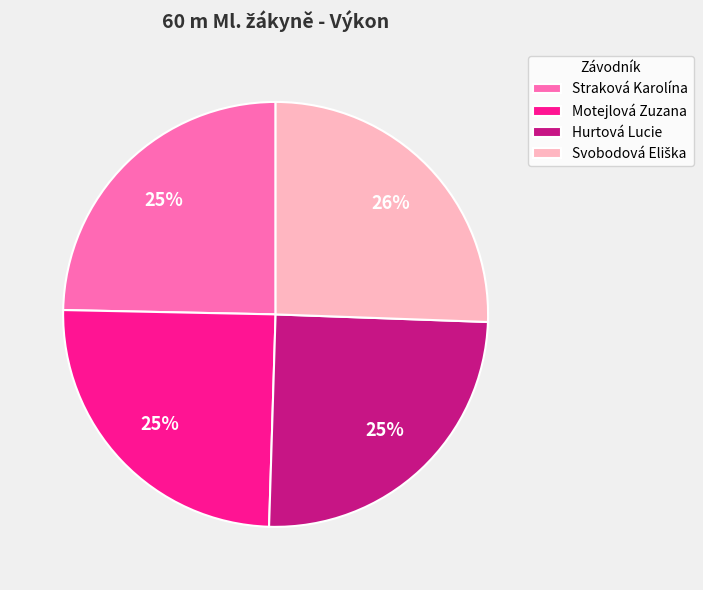

How many segments does this pie chart have?

4